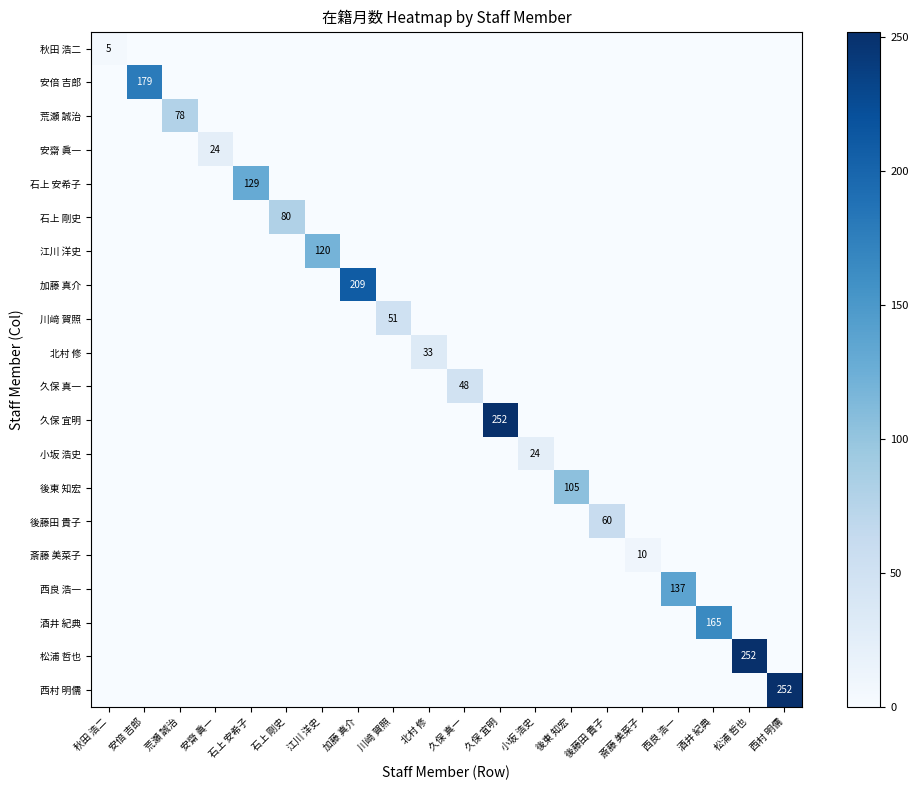

At which label does 安倍 吉郎 reach its minimum?

秋田 浩二